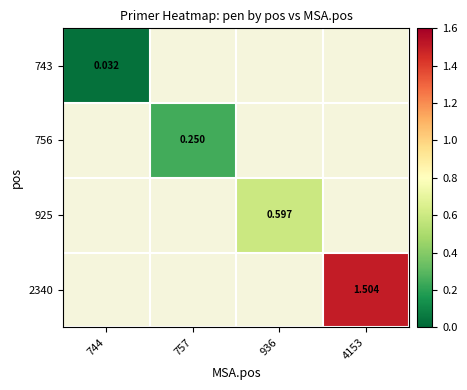

List the series in order of their overall mean, lowest first.

743, 756, 925, 2340